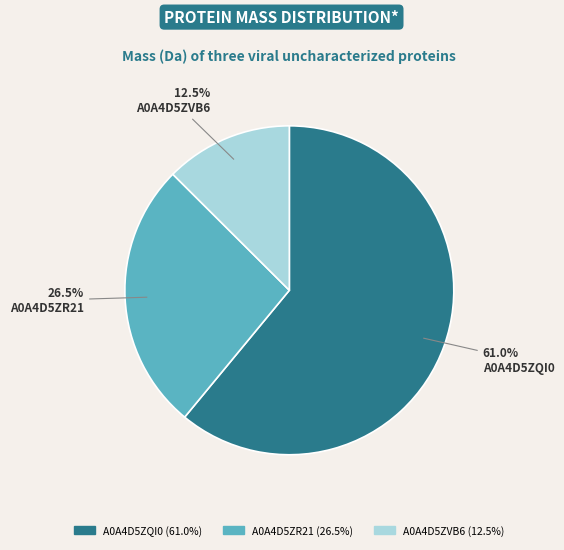

Rank the categories by value from highest to lowest.

A0A4D5ZQI0, A0A4D5ZR21, A0A4D5ZVB6